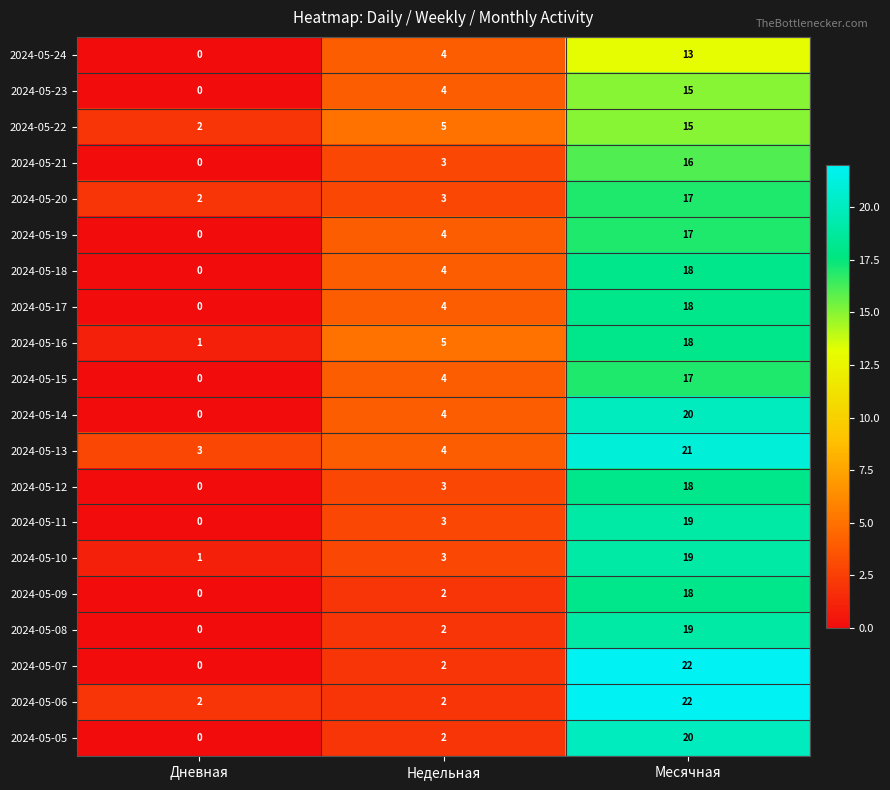

Which series has the widest spread of values?

2024-05-07